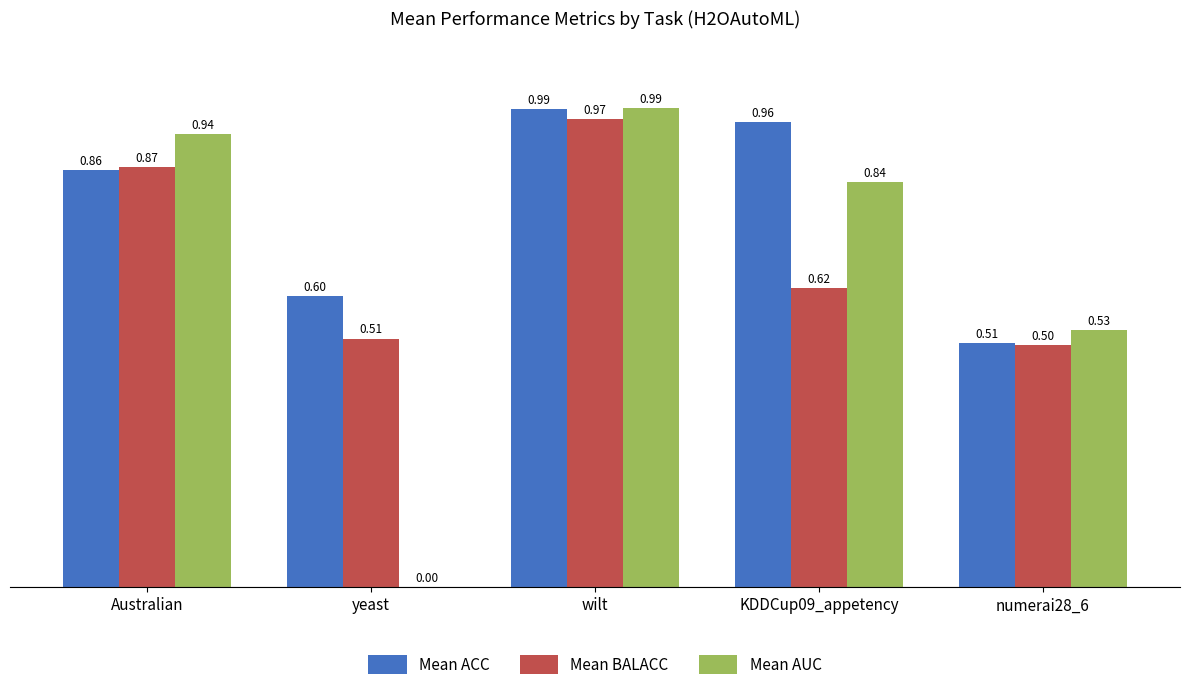

Is the value of Mean BALACC at KDDCup09_appetency greater than the value of Mean ACC at numerai28_6?

Yes